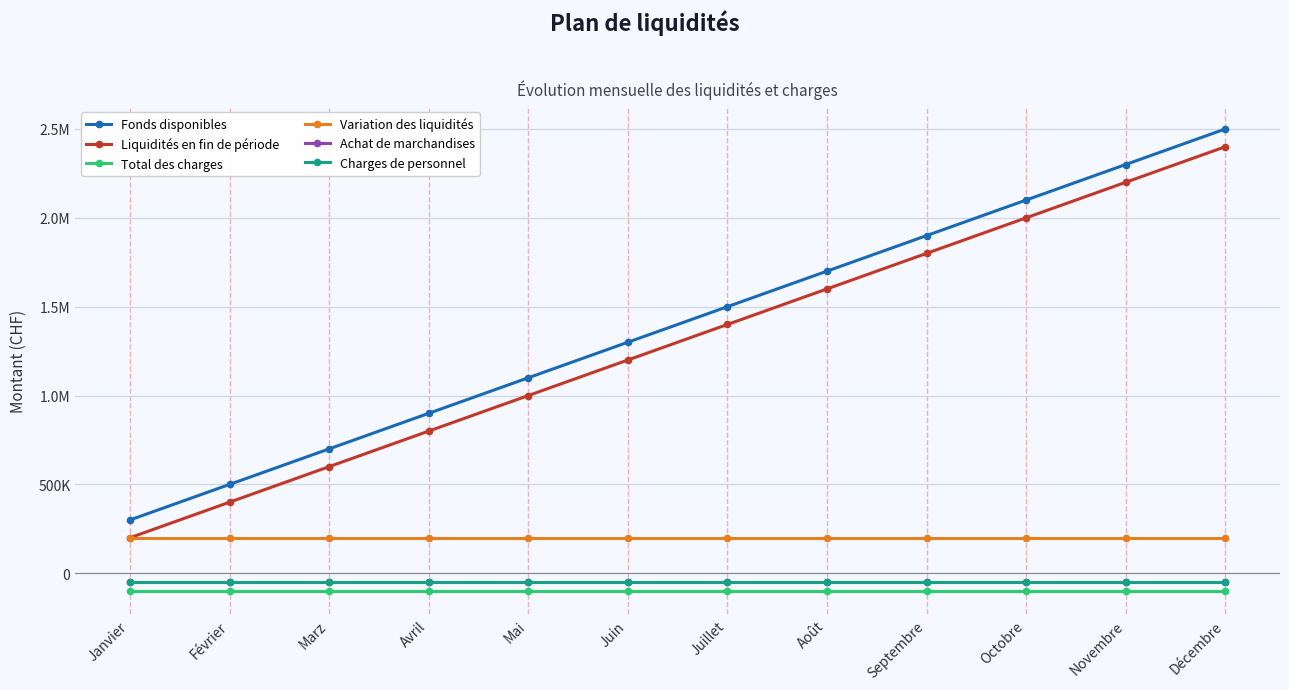

Does the chart have visible grid lines?

Yes